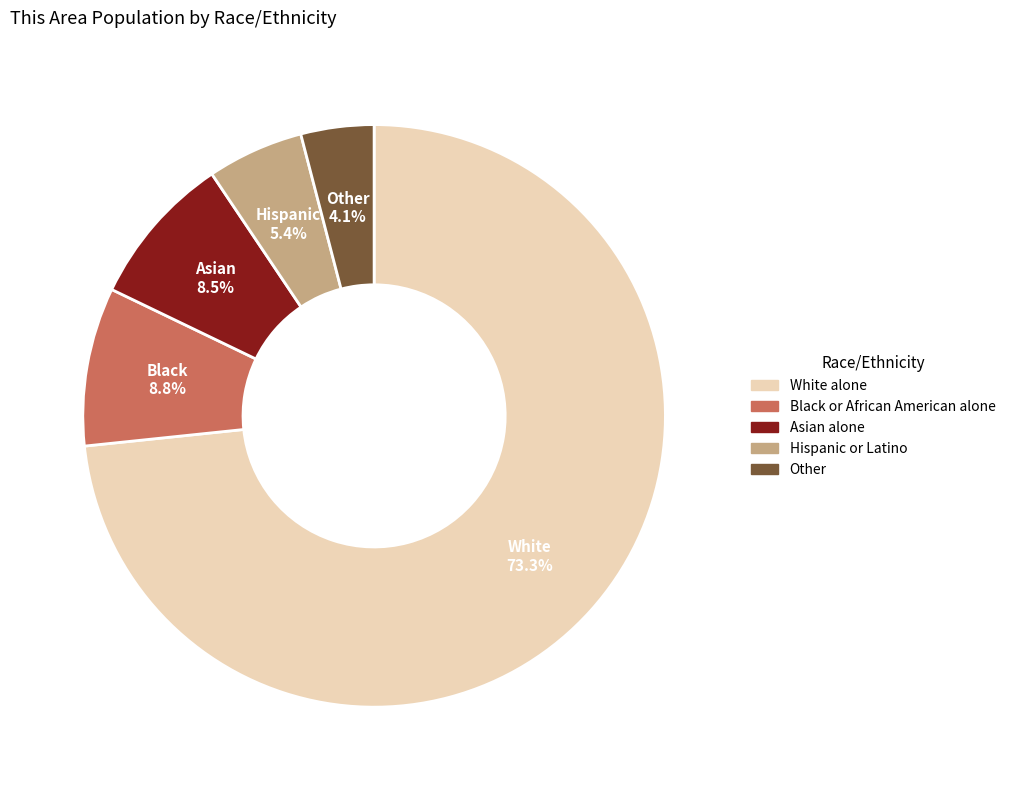

Does any single category account for the majority?

Yes